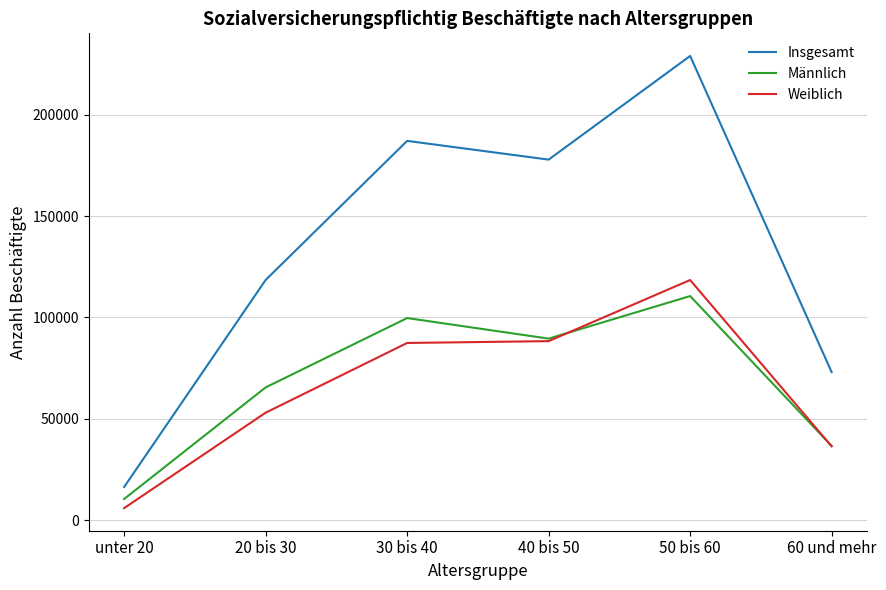

True or false: Insgesamt has more than 2 interior local peaks.

False